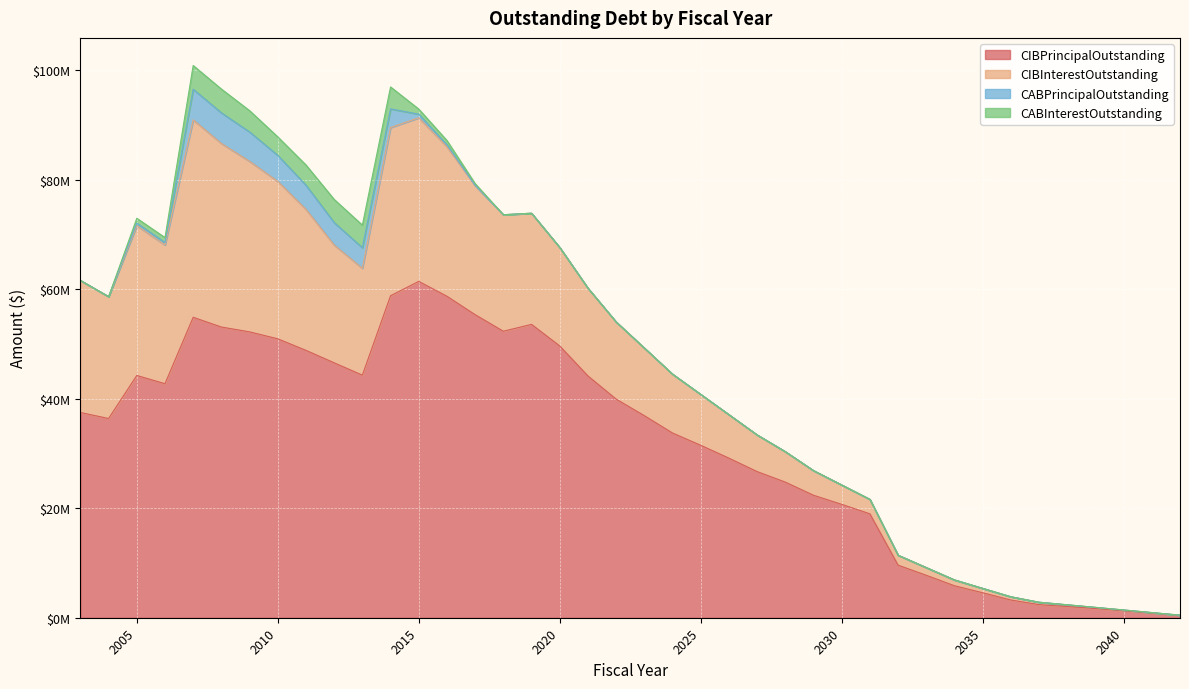

Is the value of CABInterestOutstanding at 2029 greater than the value of CIBPrincipalOutstanding at 2008?

No